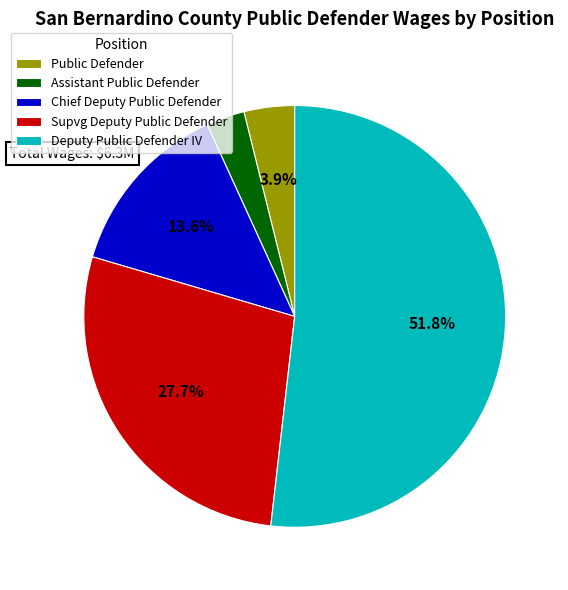

Which has a higher value, Assistant Public Defender or Supvg Deputy Public Defender?

Supvg Deputy Public Defender